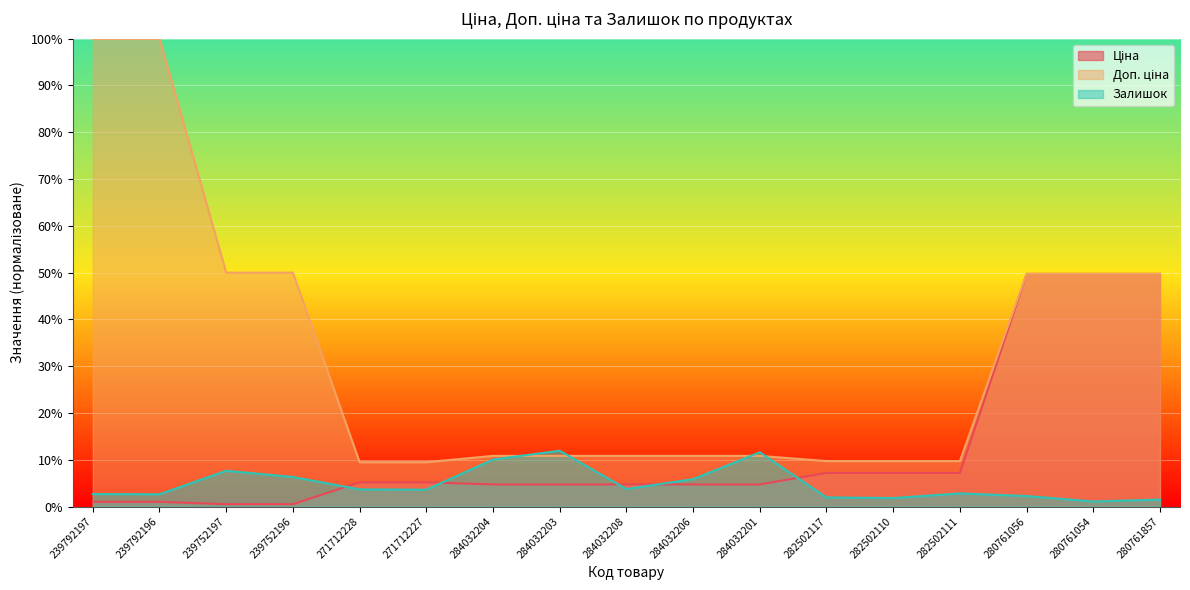

Reading left to right, extract all data points from this chart.

Ціна: 239792197=1.0	239792196=1.0	239752197=0.5	239752196=0.5	271712228=5.2	271712227=5.2	284032204=4.7	284032203=4.7	284032208=4.7	284032206=4.7	284032201=4.7	282502117=7.2	282502110=7.2	282502111=7.2	280761056=49.7	280761054=49.7	280761857=49.7
Доп. ціна: 239792197=100.0	239792196=100.0	239752197=50.0	239752196=50.0	271712228=9.5	271712227=9.5	284032204=10.8	284032203=10.8	284032208=10.8	284032206=10.8	284032201=10.8	282502117=9.7	282502110=9.7	282502111=9.7	280761056=49.7	280761054=49.7	280761857=49.7
Залишок: 239792197=2.7	239792196=2.6	239752197=7.6	239752196=6.3	271712228=3.7	271712227=3.6	284032204=10.0	284032203=11.9	284032208=3.7	284032206=5.8	284032201=11.6	282502117=1.9	282502110=1.8	282502111=2.8	280761056=2.2	280761054=1.1	280761857=1.5